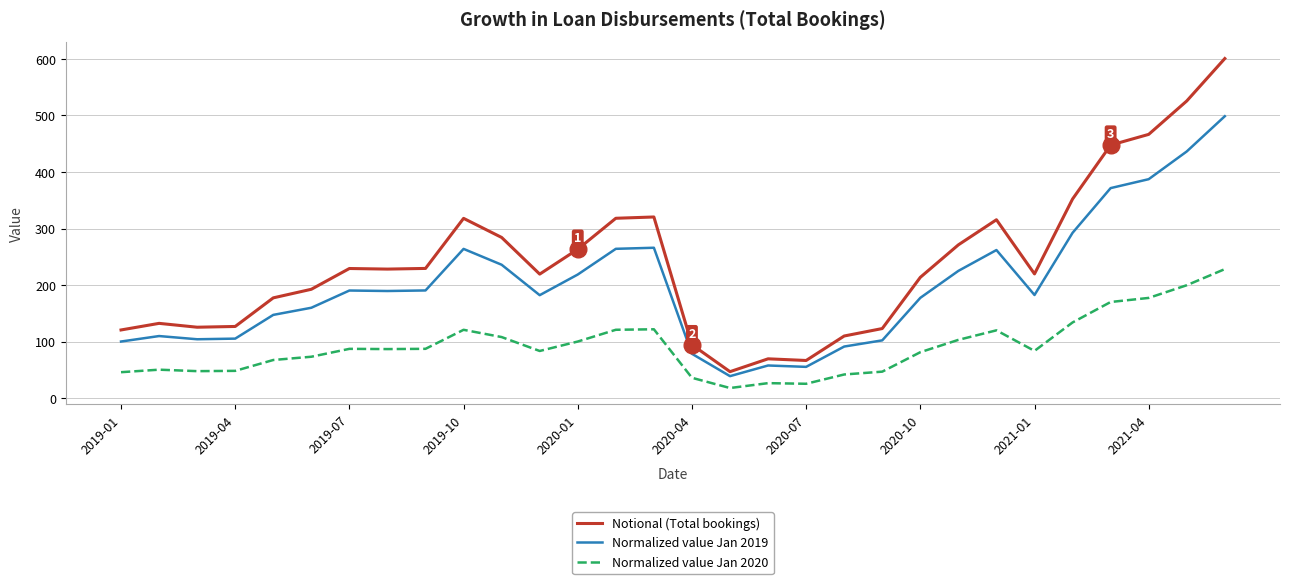

List the series in order of their overall mean, highest first.

Notional (Total bookings), Normalized value Jan 2019, Normalized value Jan 2020